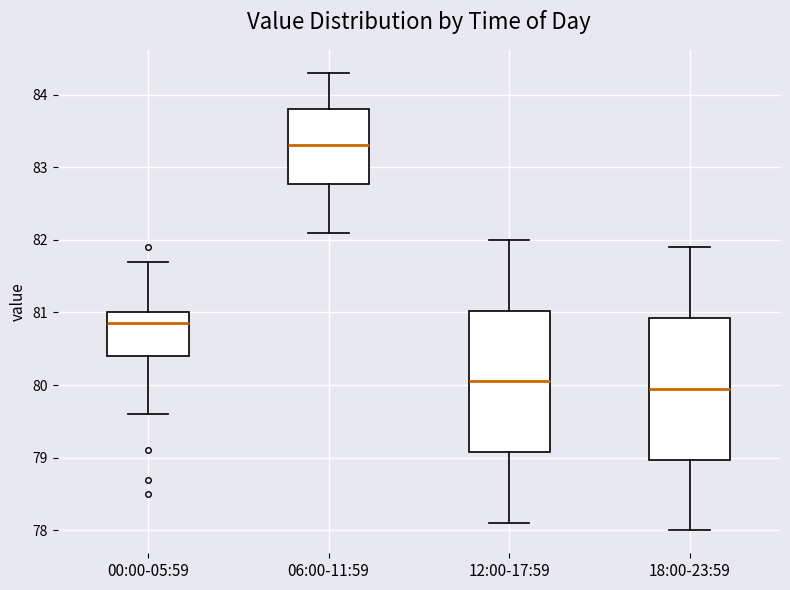

Reading left to right, transcribe this box plot: for each box, give where its median line is, the range the box spans, and where its two whiskers end, as read against the y-axis. The values are not printed on the chart, so give them approximately, as read against the axis.

00:00-05:59: median 80.9, box 80.4 to 81.0, whiskers 79.6 to 81.7
06:00-11:59: median 83.3, box 82.8 to 83.8, whiskers 82.1 to 84.3
12:00-17:59: median 80.1, box 79.1 to 81.0, whiskers 78.1 to 82.0
18:00-23:59: median 80.0, box 79.0 to 80.9, whiskers 78.0 to 81.9